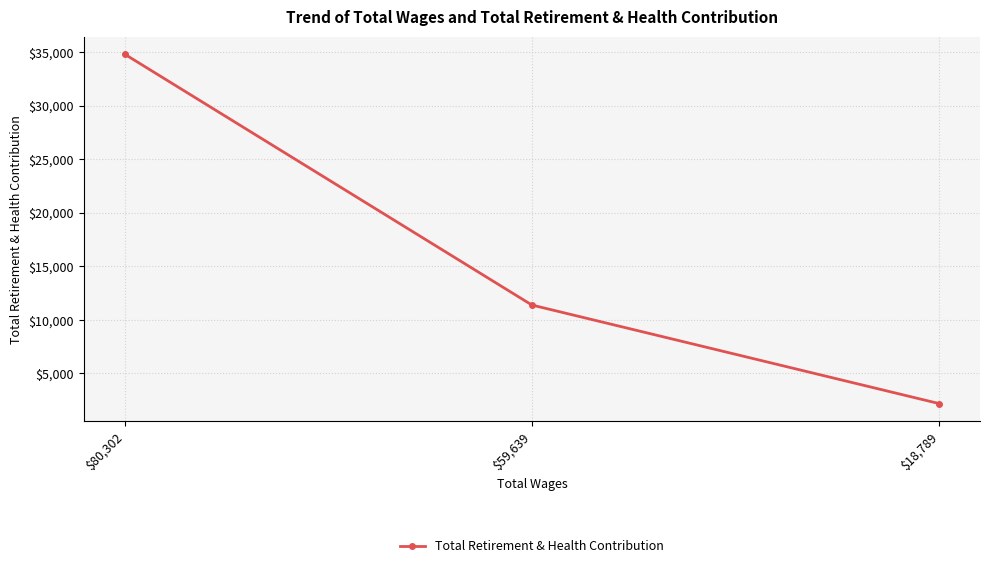

What is the maximum value shown in the chart?

34823